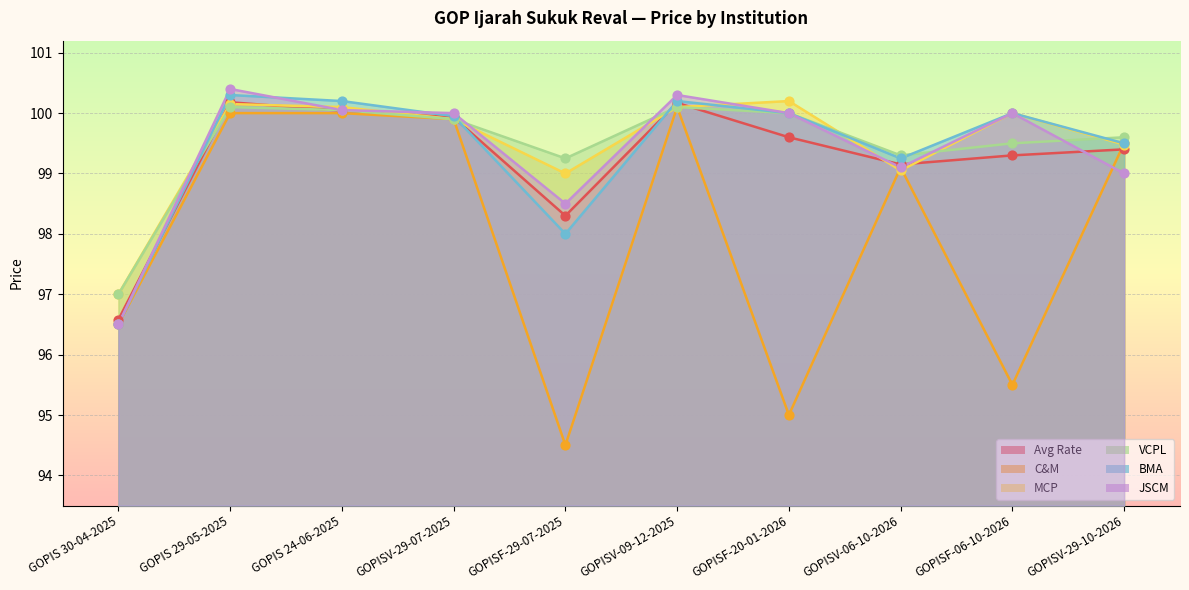

Is the value of C&M at GOPISF-06-10-2026 greater than the value of MCP at GOPISF-06-10-2026?

No